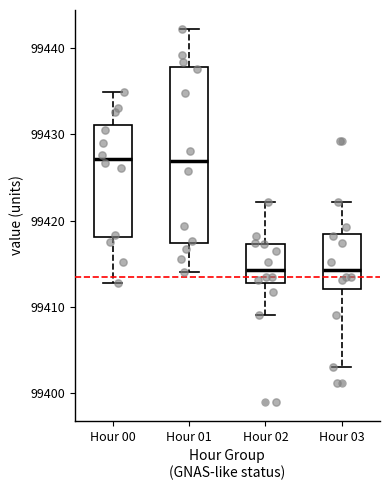

Reading left to right, read every box against the y-axis: the position of its median line, the range the box covers, and the ends of its whiskers. The values are not printed on the chart, so give them approximately, as read against the axis.

Hour 00: median 99427, box 99418 to 99431, whiskers 99413 to 99435
Hour 01: median 99427, box 99417 to 99438, whiskers 99414 to 99442
Hour 02: median 99414, box 99413 to 99417, whiskers 99409 to 99422
Hour 03: median 99414, box 99412 to 99418, whiskers 99403 to 99422